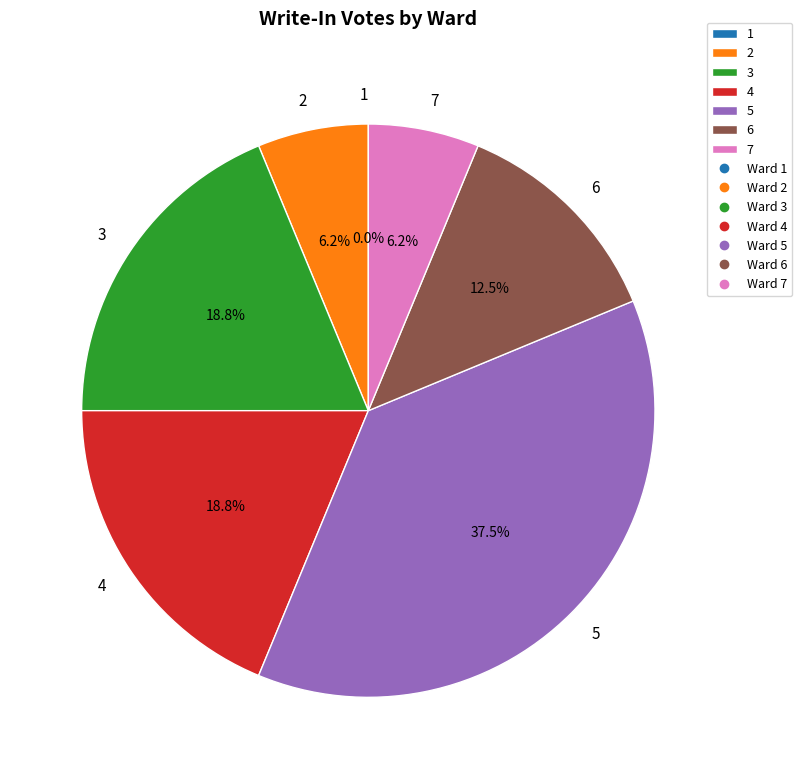

Count the number of slices in the pie.

7